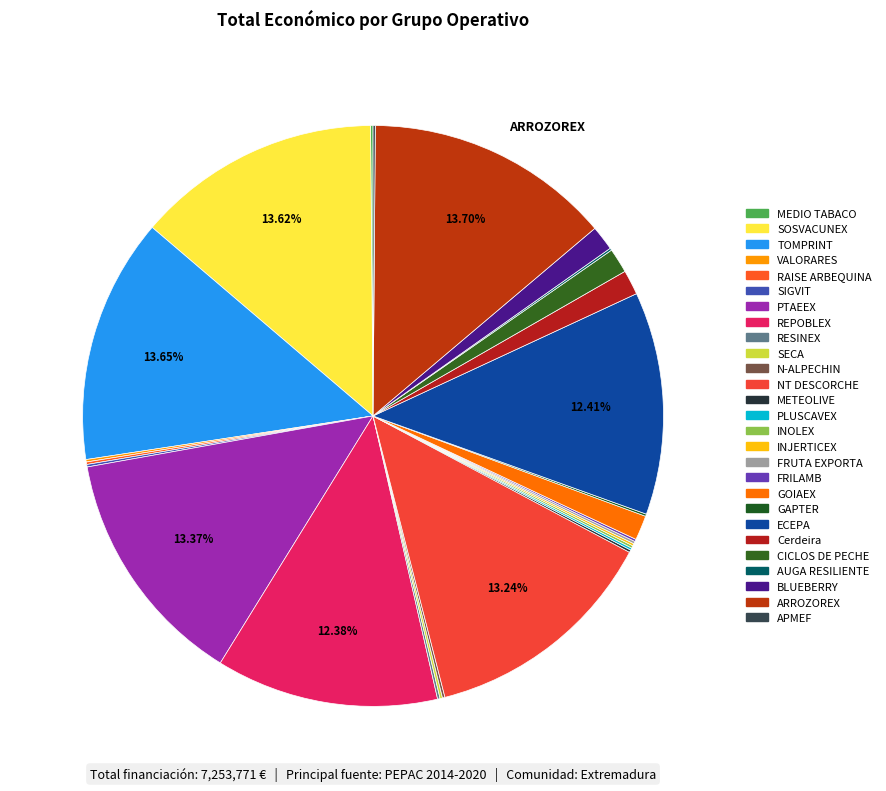

What percentage is NOT represented by SOSVACUNEX?

86.4%